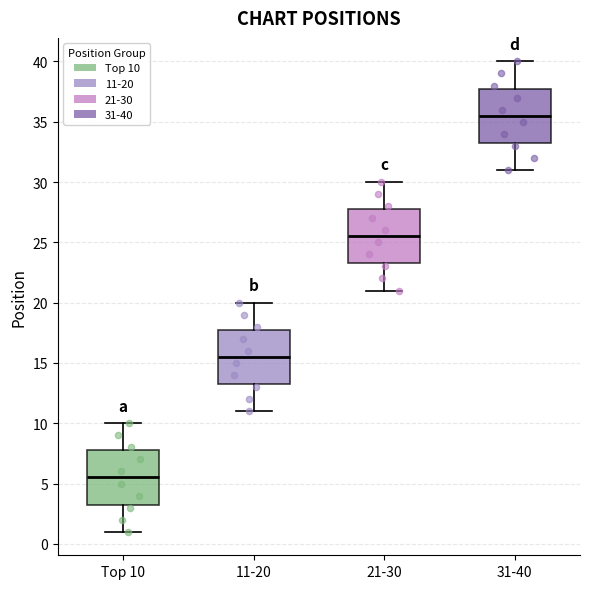

Which box's median line is the highest?

31-40